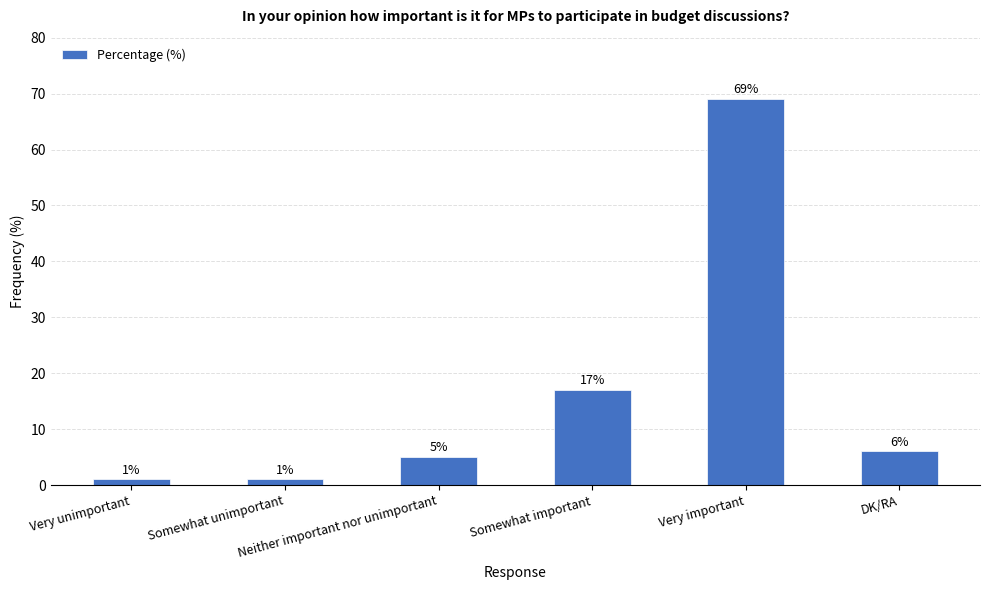

How many data points are less than 6?

3